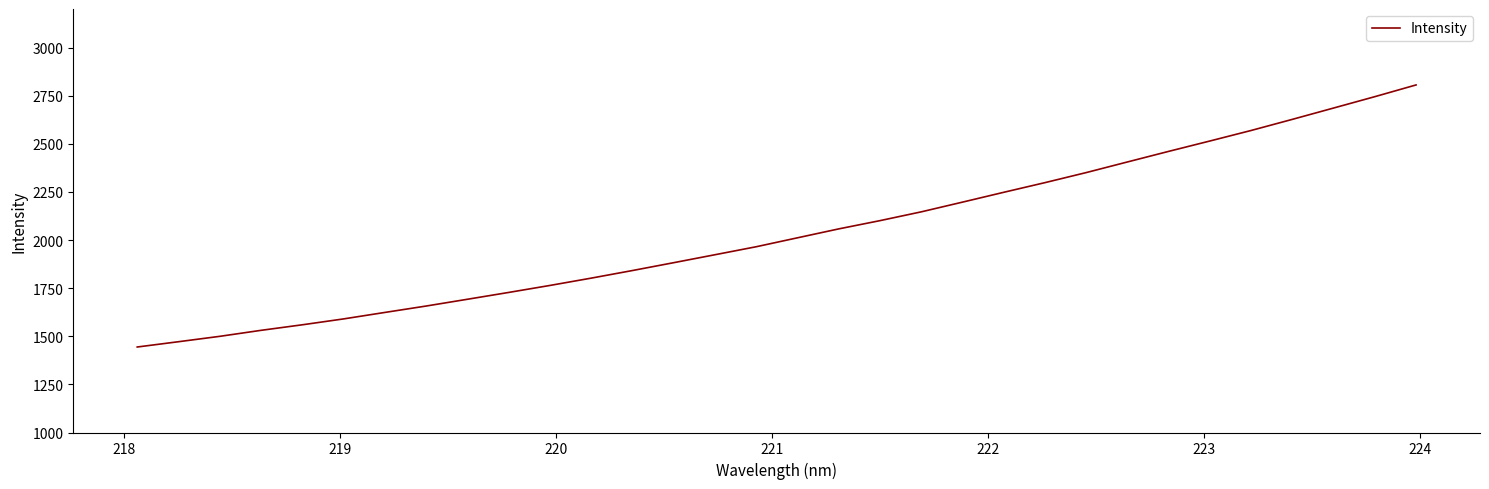

What is the minimum value shown in the chart?

1444.1